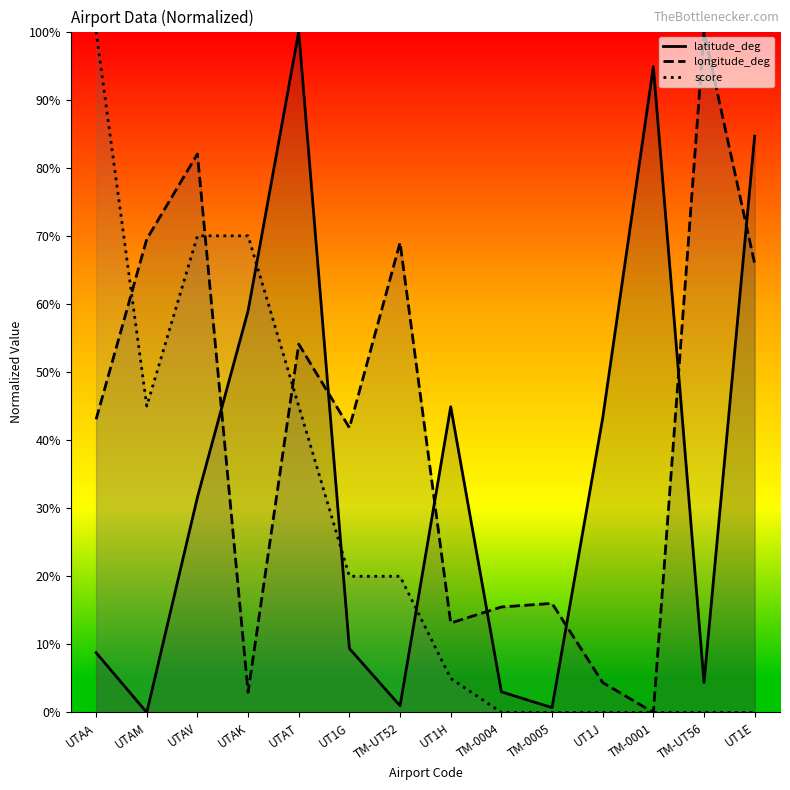

How many times do longitude_deg and latitude_deg cross each other?

7